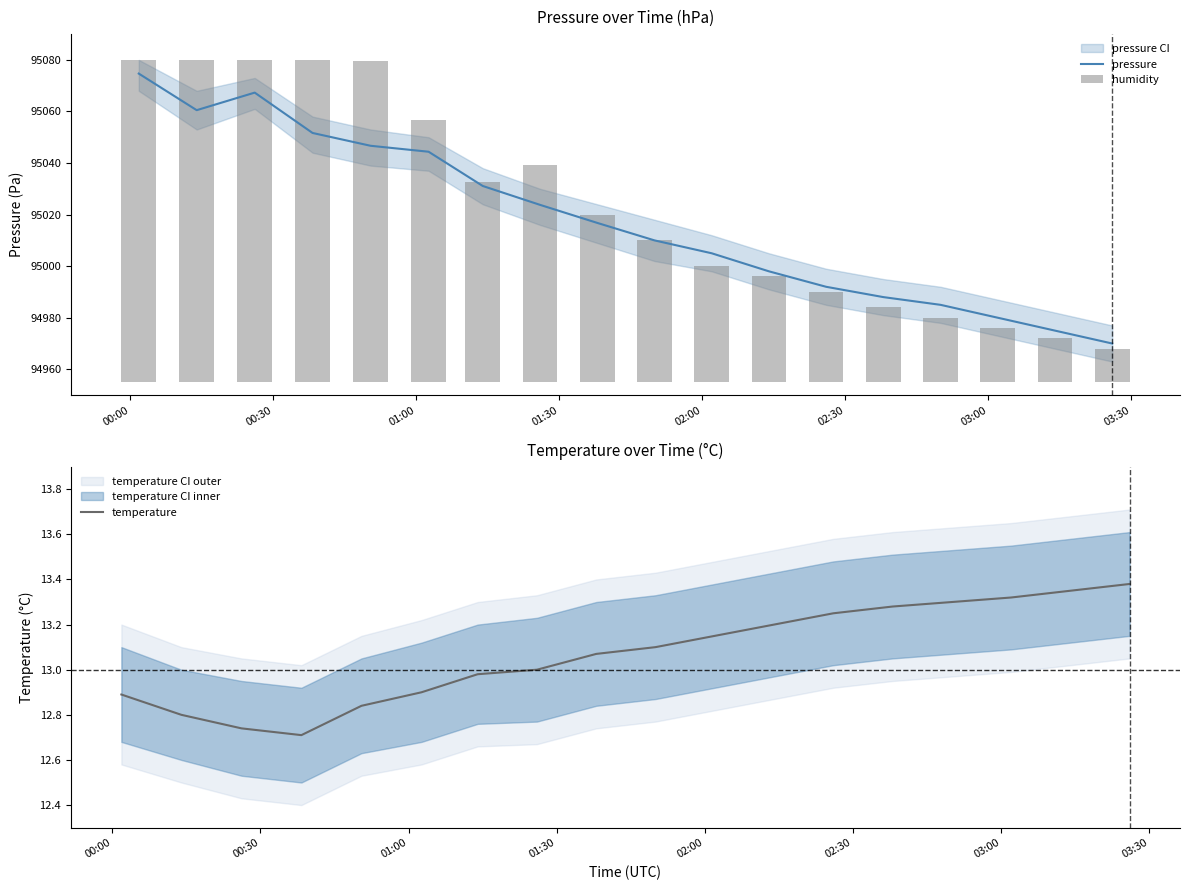

What is the minimum value for pressure?

94970.0